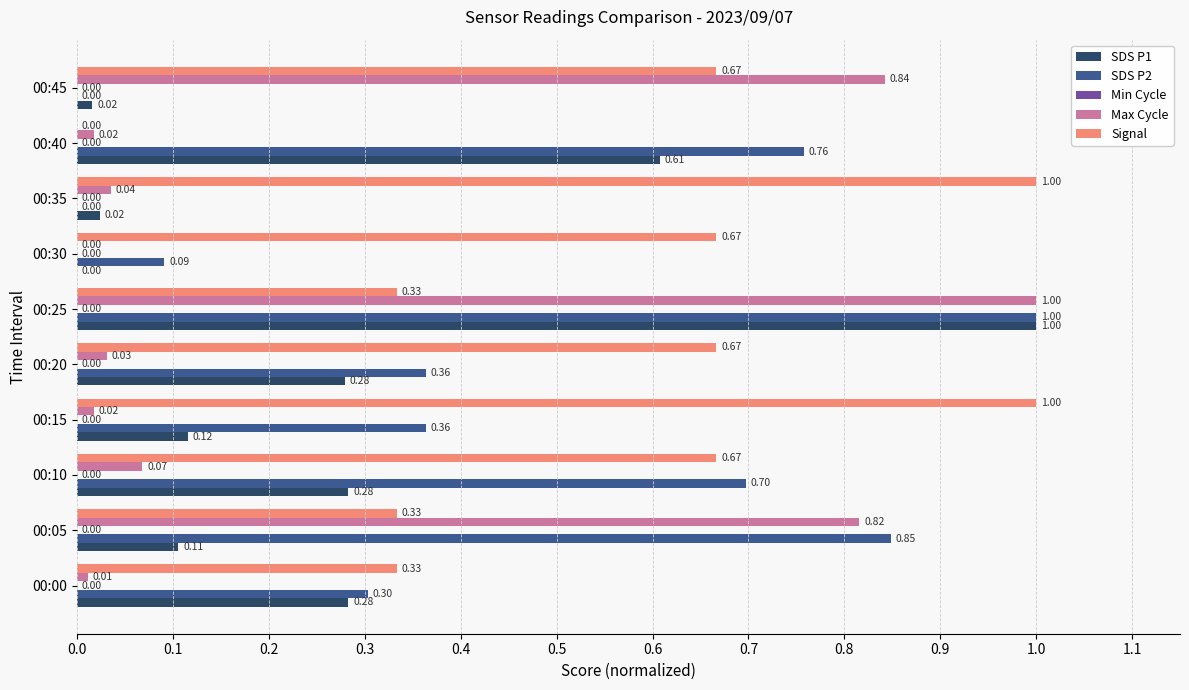

What is the sum of all SDS P1 values?

2.7